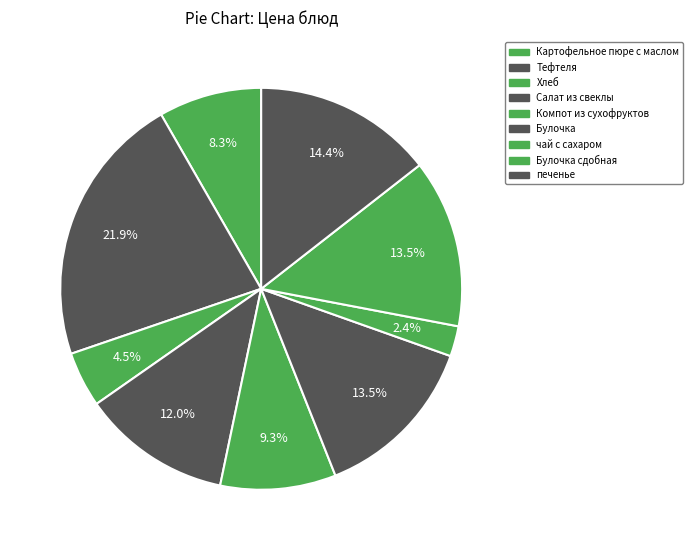

Count the number of slices in the pie.

9